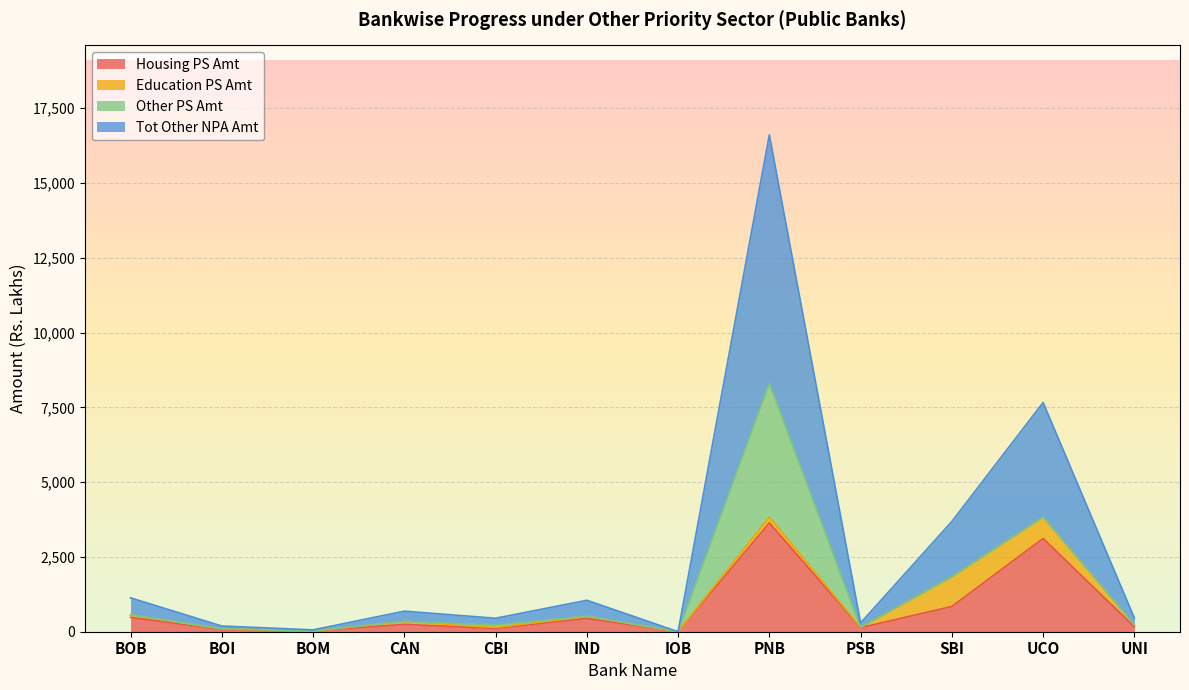

Which category has the highest value in the Housing PS Amt series?

PNB